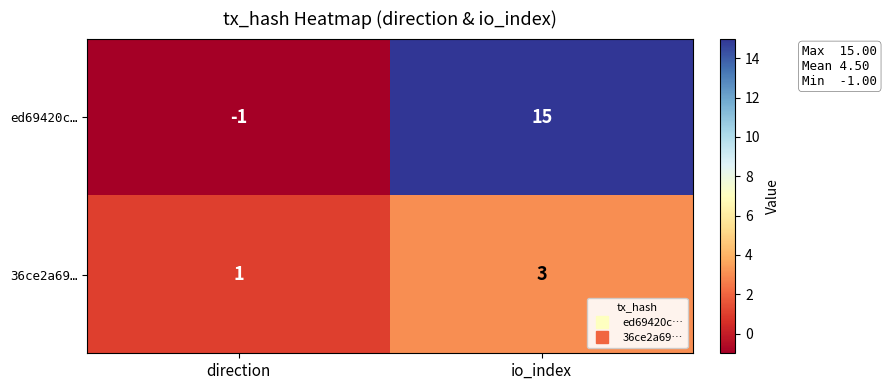

The ed69420c… series shows 15 at io_index. True or false?

True